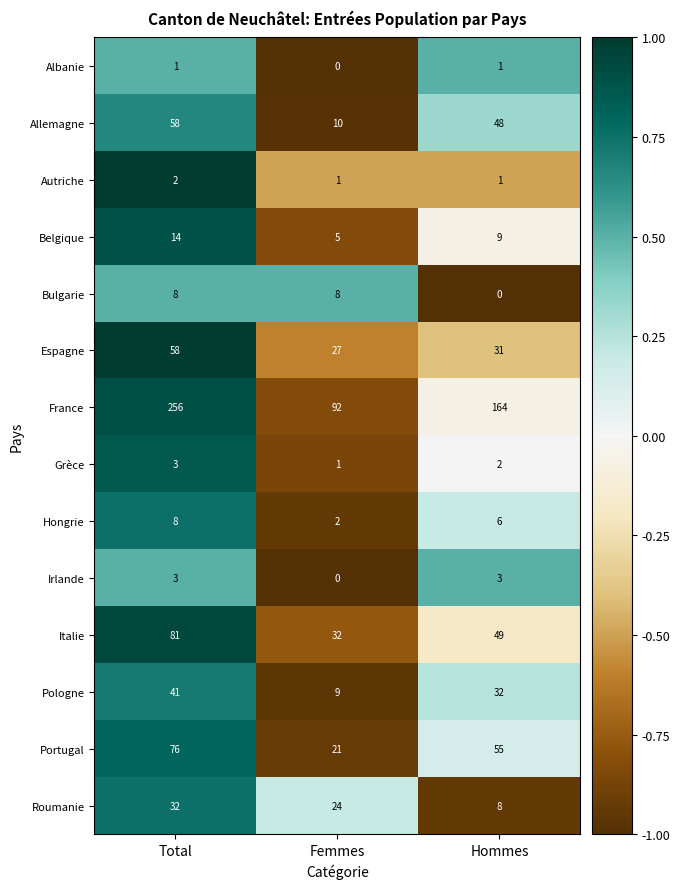

At which category is the sum across all series the highest?

Total